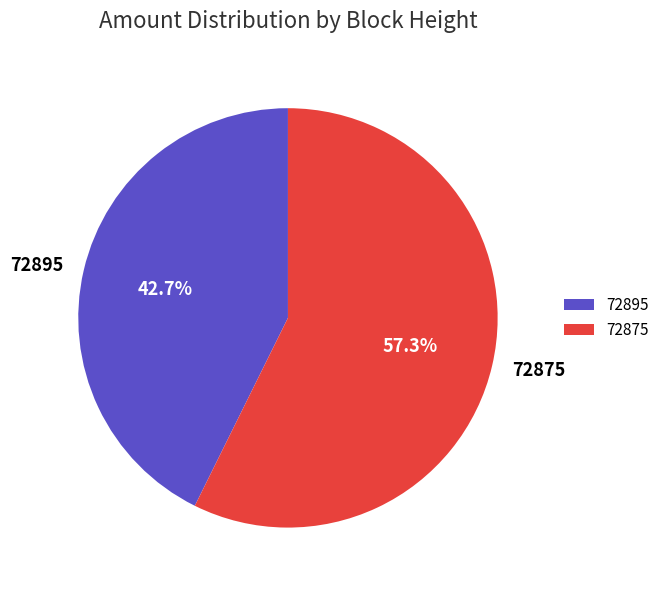

What is the smallest slice in the pie chart?

72895